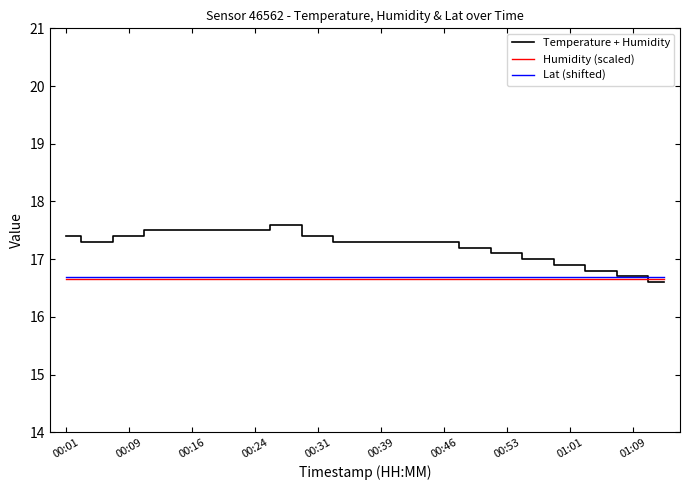

Reading left to right, list all the values displayed in this chart.

Temperature + Humidity: 17.4	17.3	17.4	17.5	17.5	17.5	17.5	17.6	17.4	17.3	17.3	17.3	17.3	17.2	17.1	17.0	16.9	16.8	16.7	16.6
Humidity (scaled): 16.7	16.7	16.7	16.7	16.7	16.7	16.7	16.7	16.7	16.7	16.7	16.7	16.7	16.7	16.7	16.7	16.7	16.7	16.7	16.7
Lat (shifted): 16.7	16.7	16.7	16.7	16.7	16.7	16.7	16.7	16.7	16.7	16.7	16.7	16.7	16.7	16.7	16.7	16.7	16.7	16.7	16.7